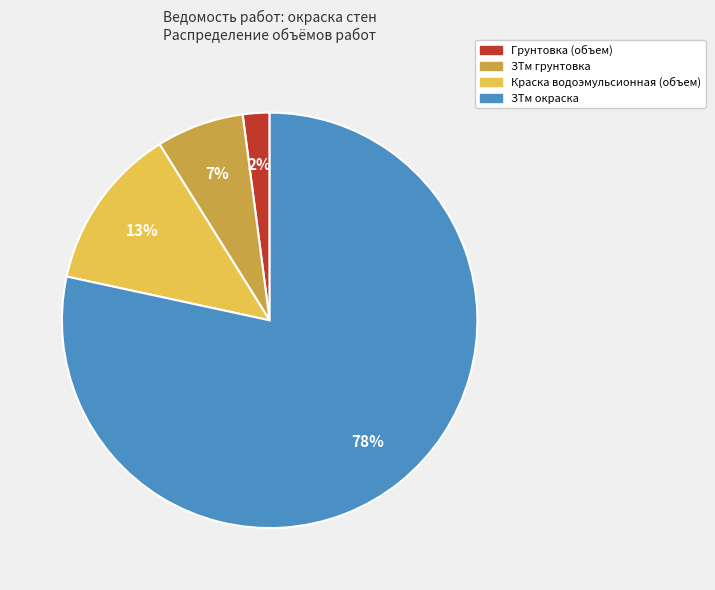

Rank the categories by value from lowest to highest.

Грунтовка (объем), ЗТм грунтовка, Краска водоэмульсионная (объем), ЗТм окраска